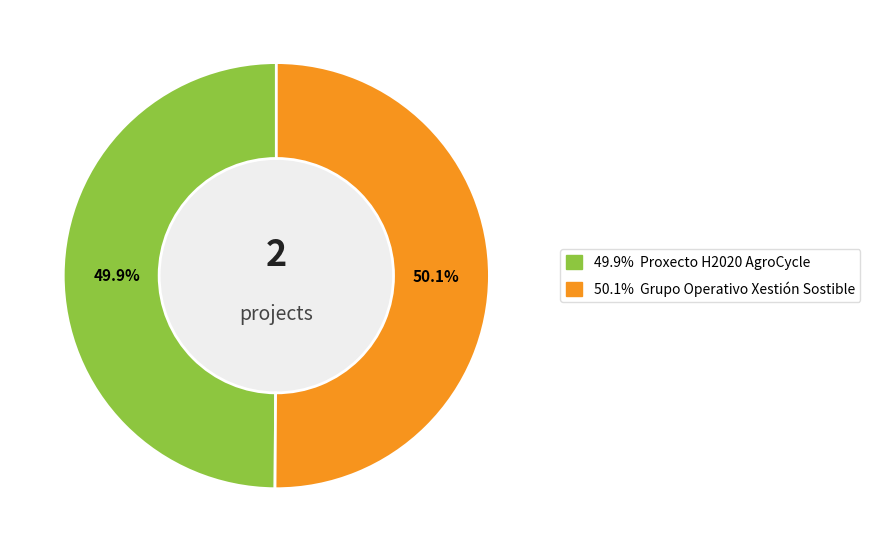

Does any single category account for the majority?

Yes